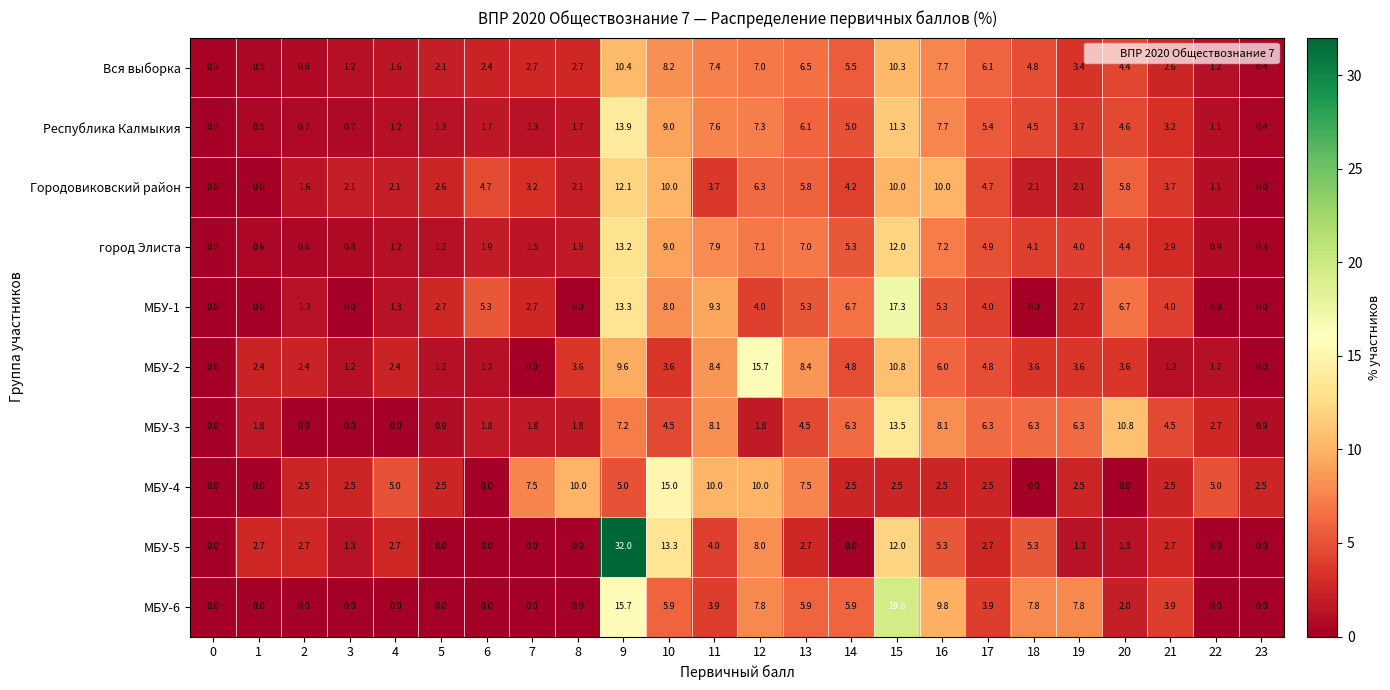

Which series has the widest spread of values?

МБУ-5